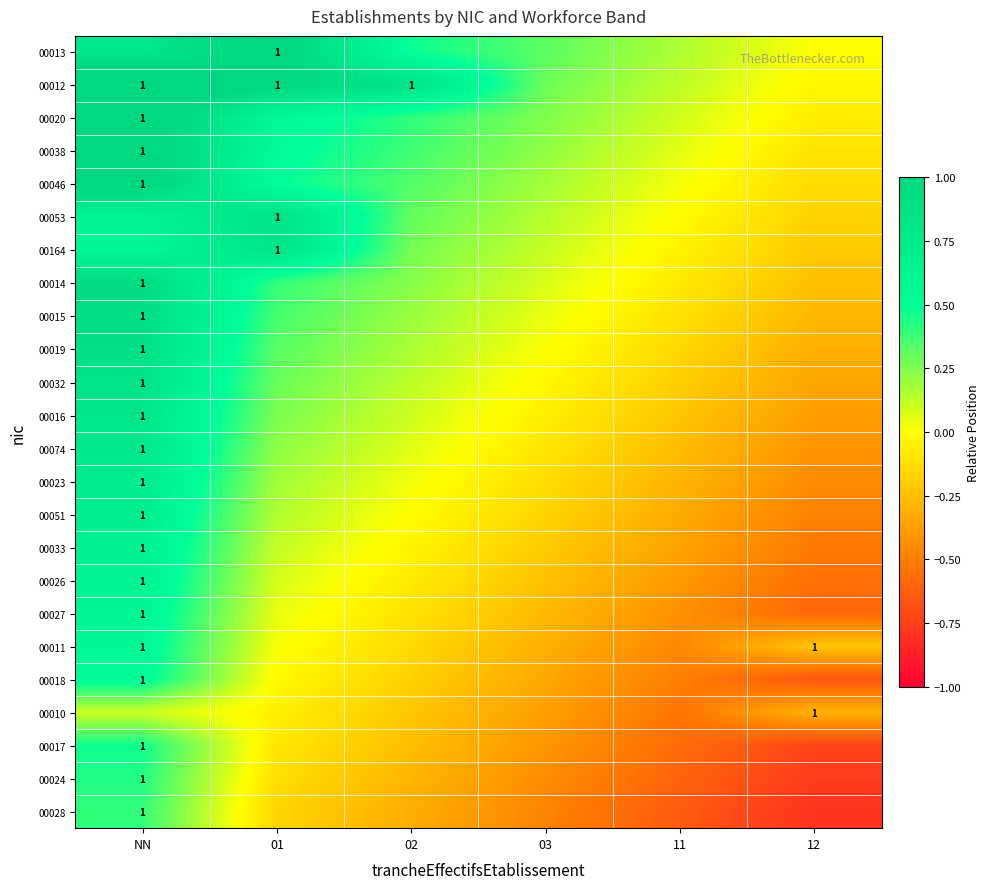

The 00018 series shows -0.3 at 03. True or false?

True